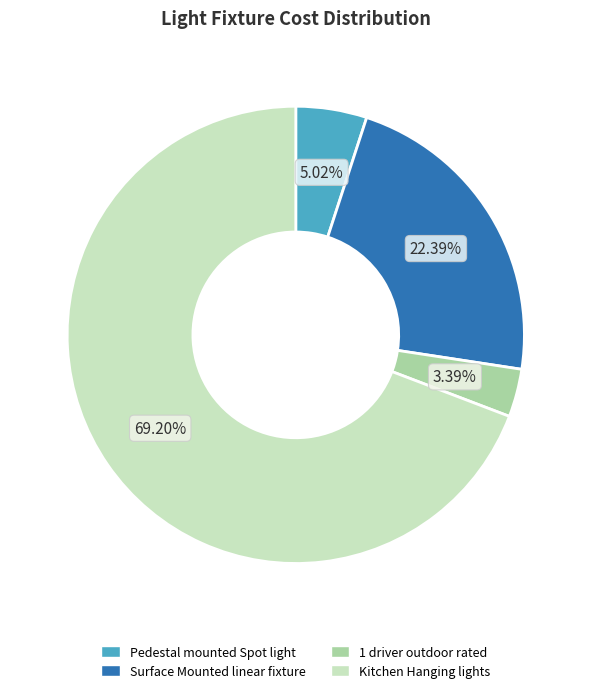

Is it true that Pedestal mounted Spot light is 5% of the pie?

True